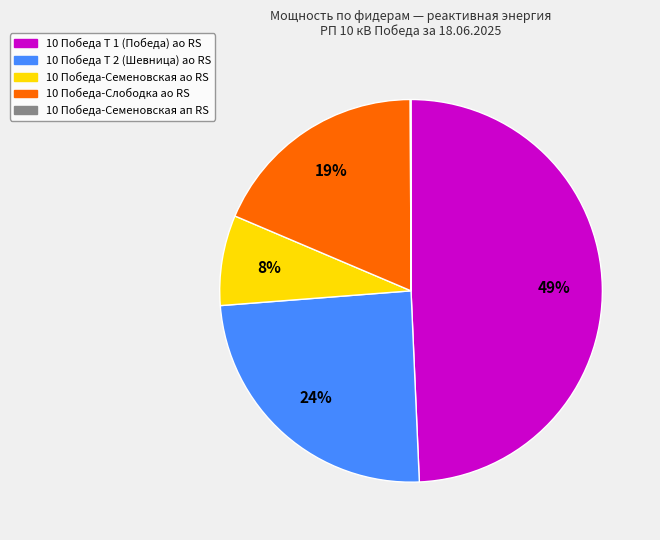

Which category has the biggest portion of the pie?

10 Победа Т 1 (Победа) ао RS